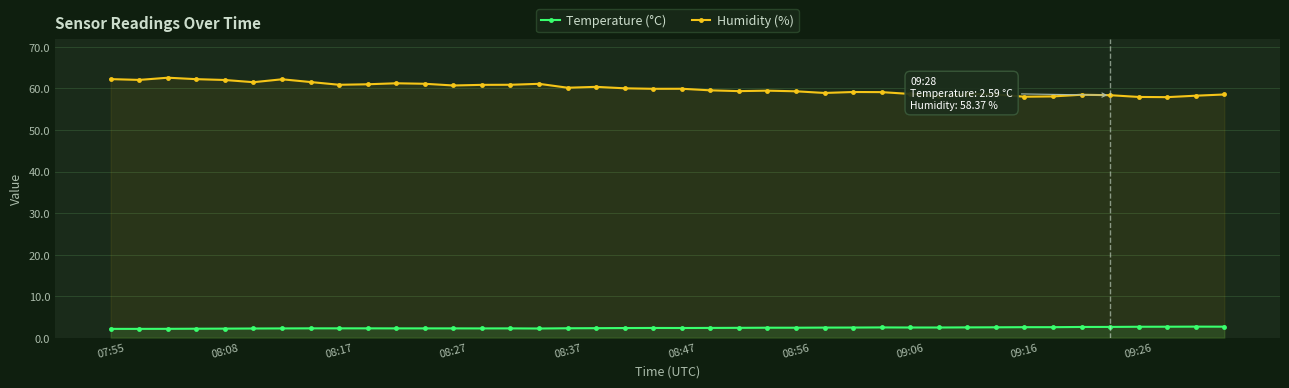

True or false: Humidity (%) has more than 2 points higher than both neighbors.

True